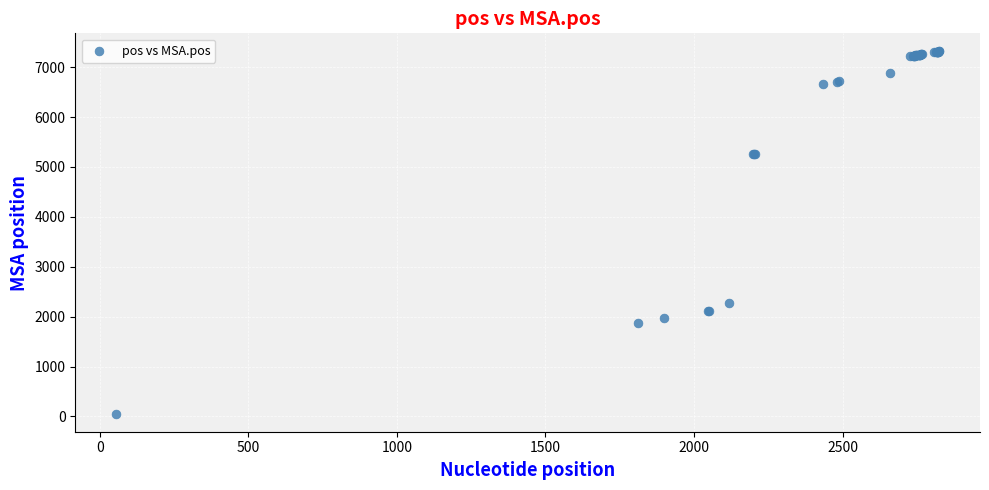

What Y value in the scatter plot is closest to 3686?

2269